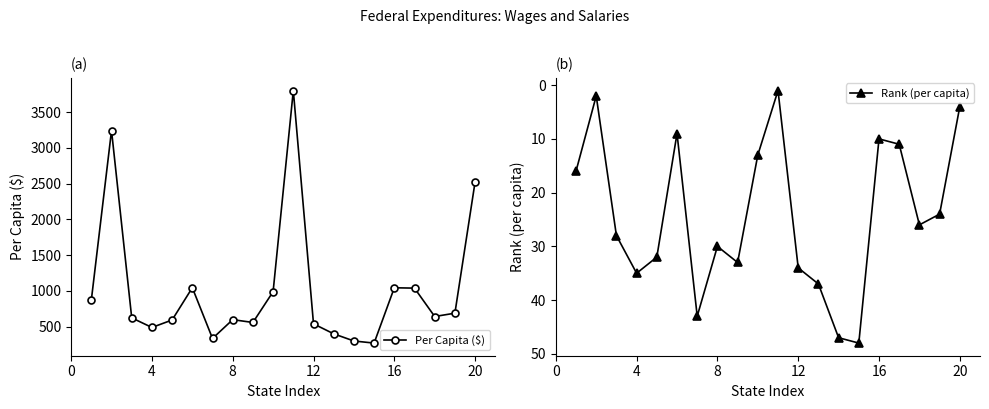

In Rank (per capita), how many points are higher than both neighbors (excluding endpoints)?

5